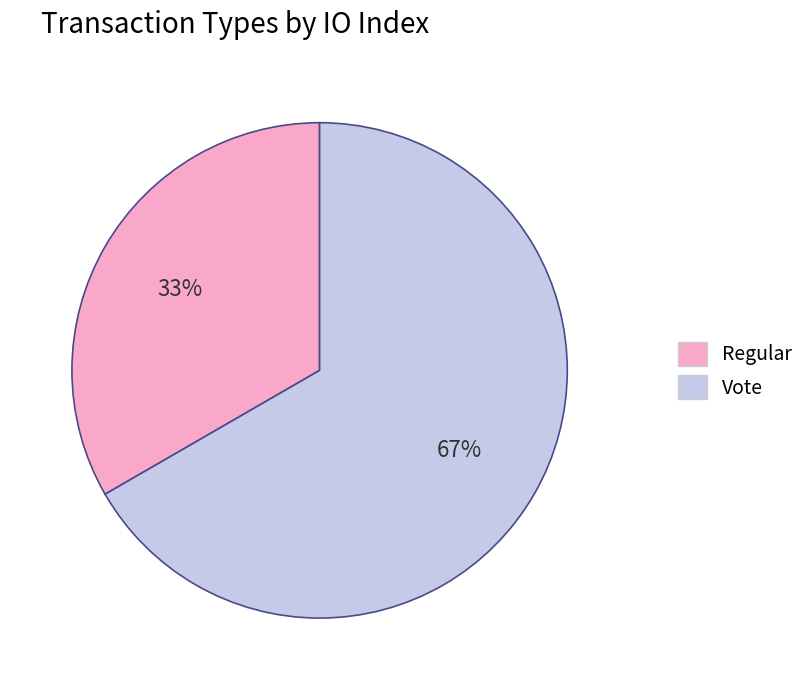

To the nearest percent, what is the combined percentage of Regular and Vote?

100%